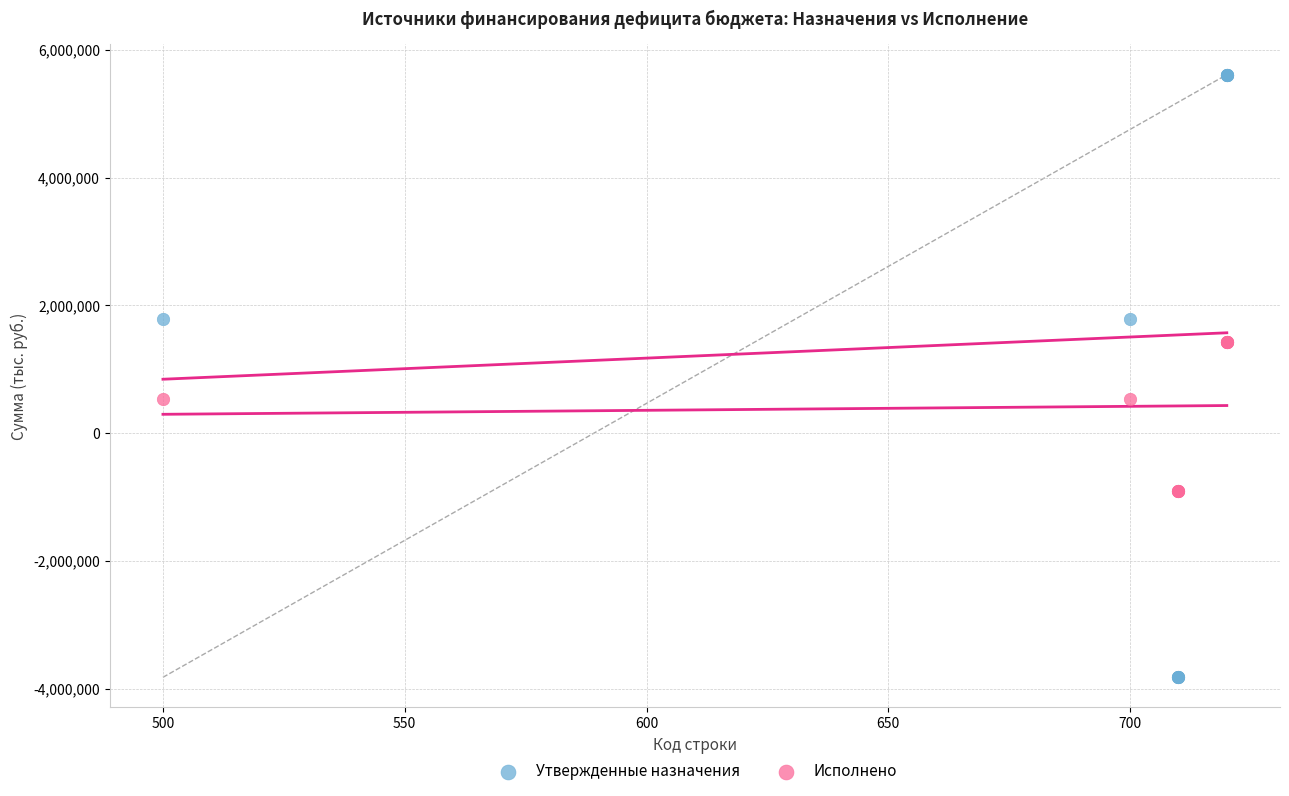

Which series contains the lowest Y value?

Утвержденные назначения